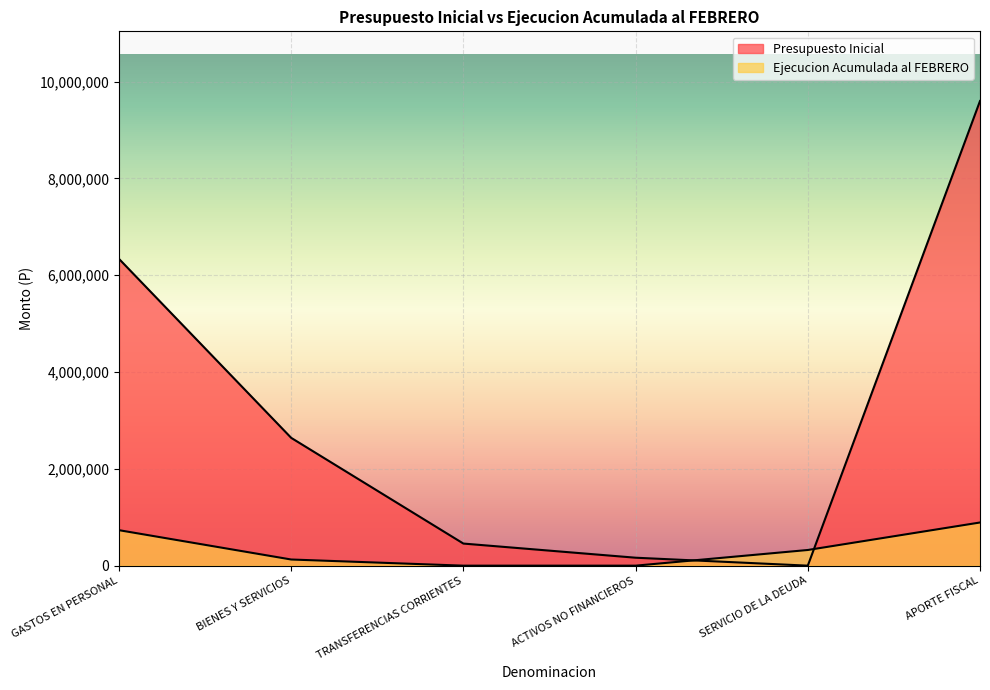

What is the difference between the highest and lowest values at SERVICIO DE LA DEUDA?

323721